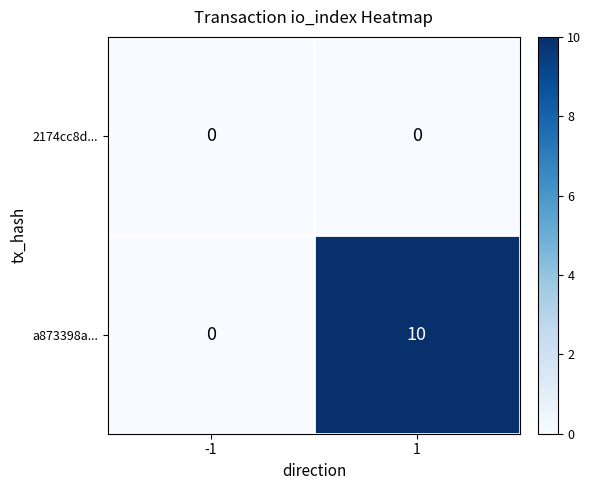

Is the value of 2174cc8d... at 1 greater than the value of a873398a... at 1?

No